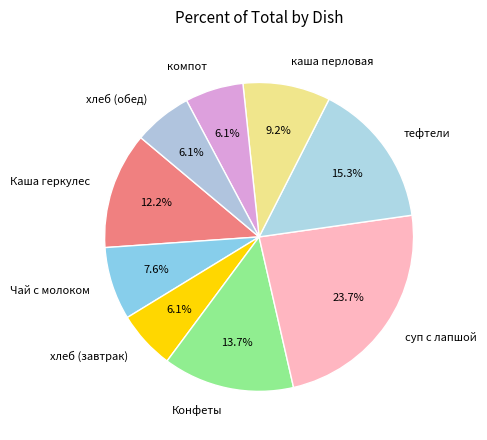

Approximately how many times larger is the value at суп с лапшой compared to Чай с молоком?

3.1